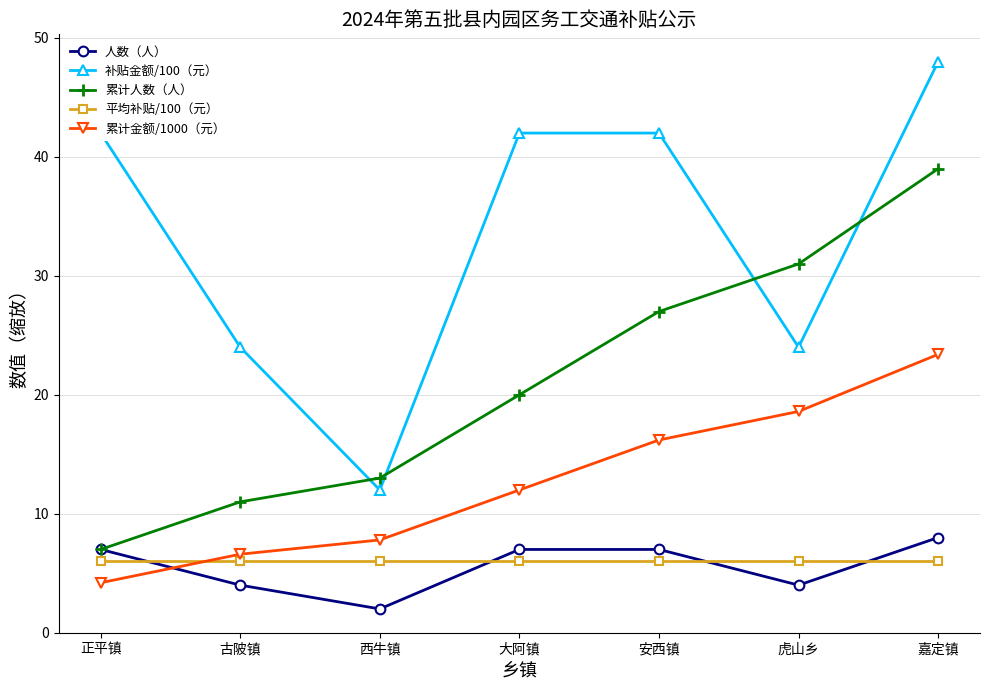

True or false: 累计人数（人） has more than 0 interior local peaks.

False